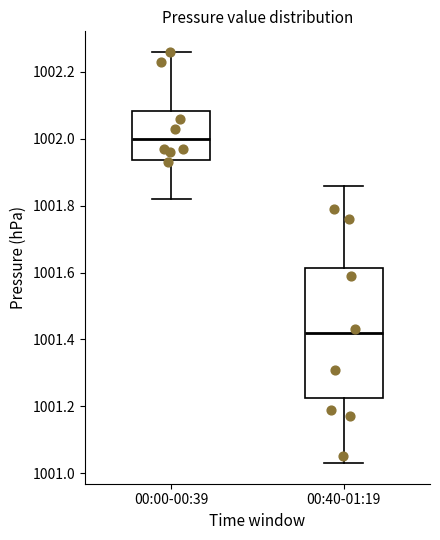

Where does the lower whisker of the box for 00:00-00:39 end on the y-axis? The values are not printed on the chart, so give them approximately, as read against the axis.

1001.82